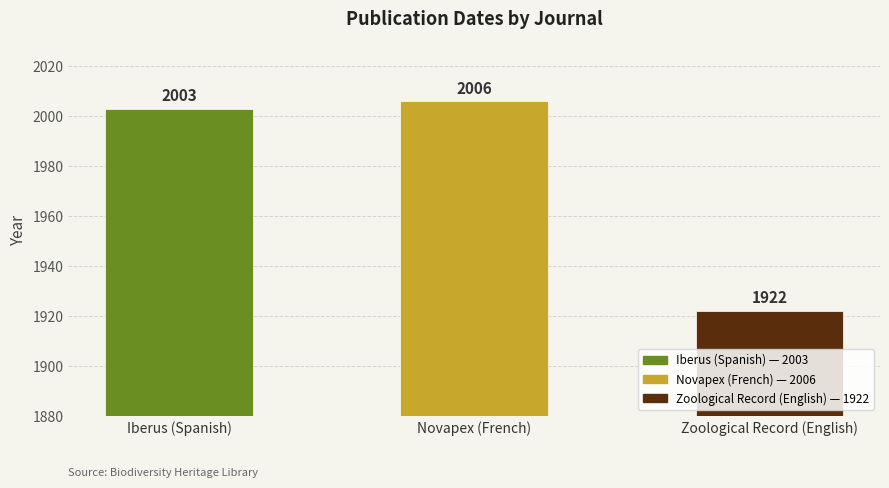

Rank the categories by value from lowest to highest.

Zoological Record (English), Iberus (Spanish), Novapex (French)